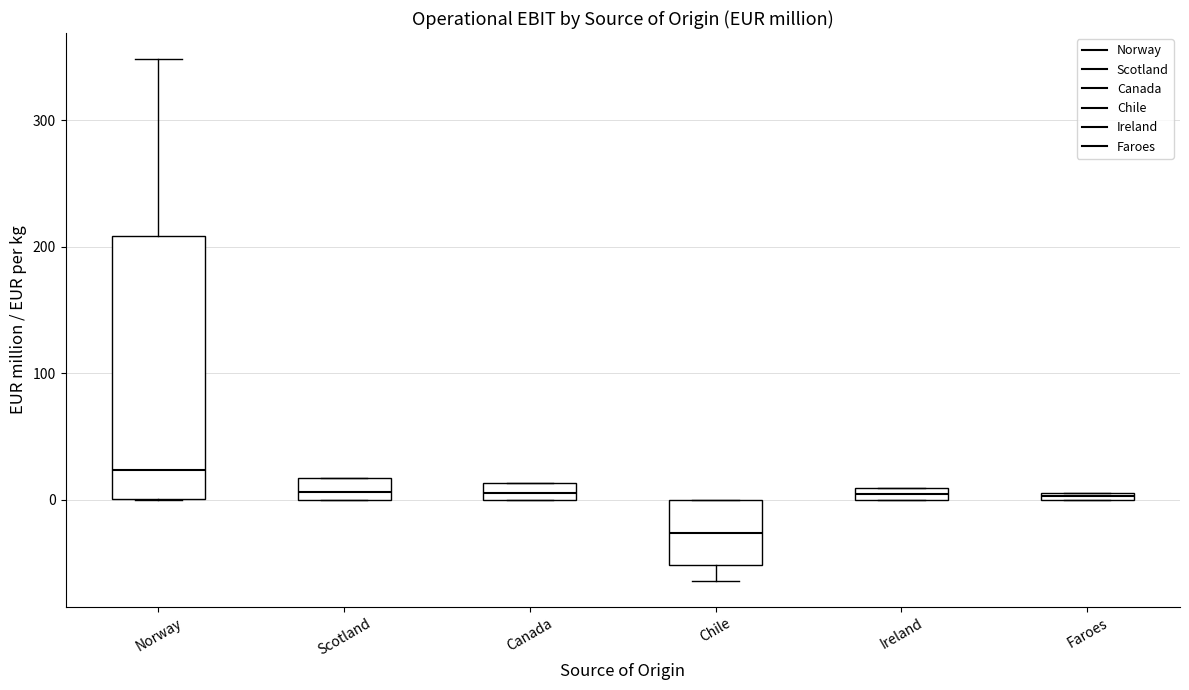

Where is the upper edge of the box for Chile on the y-axis? The values are not printed on the chart, so give them approximately, as read against the axis.

0